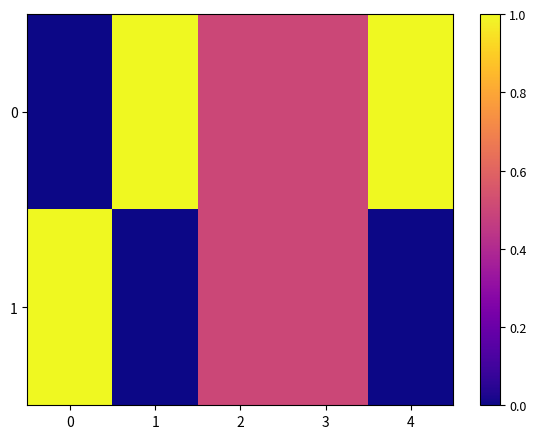

Count the number of categories in the chart.

5